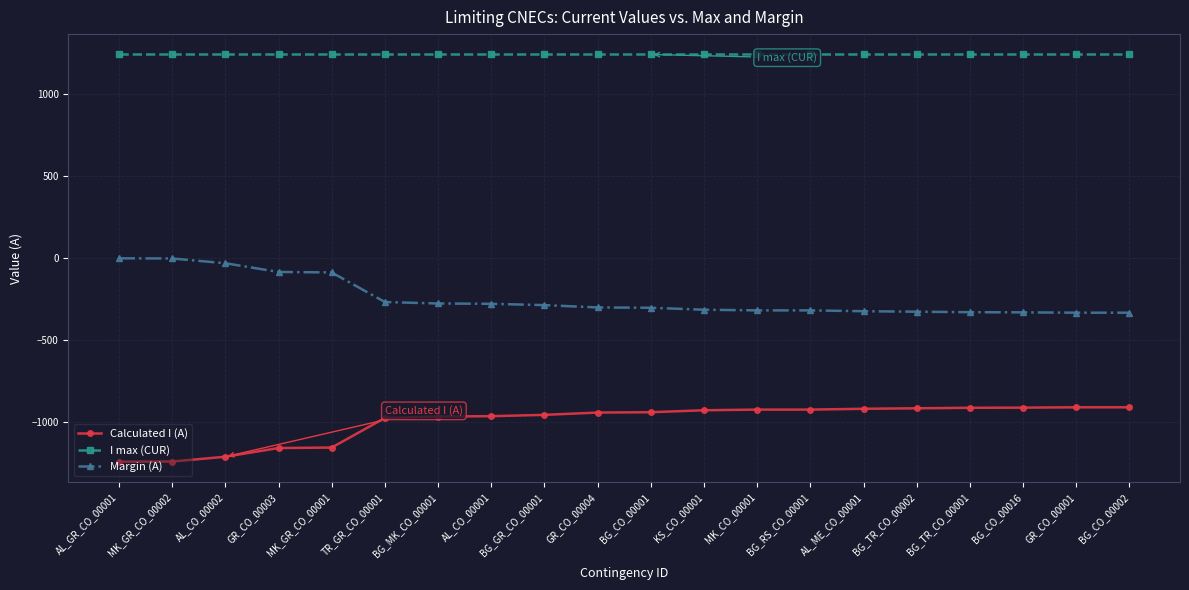

What is the greatest value displayed?

1240